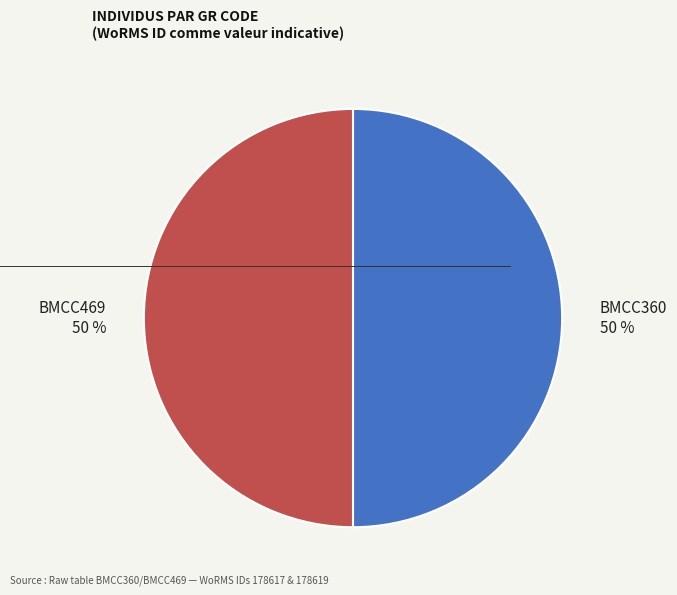

What percentage is the BMCC469 slice, to the nearest percent?

50%